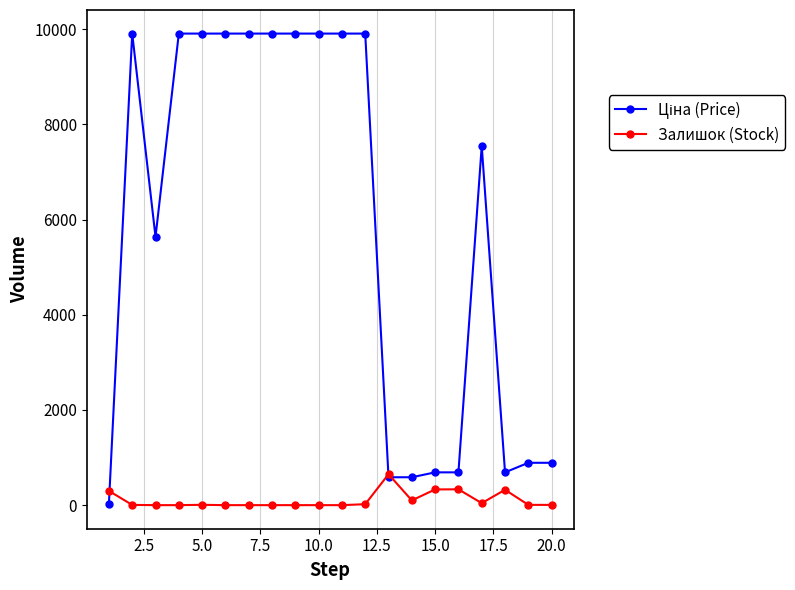

True or false: Залишок (Stock) has more than 2 points higher than both neighbors.

True